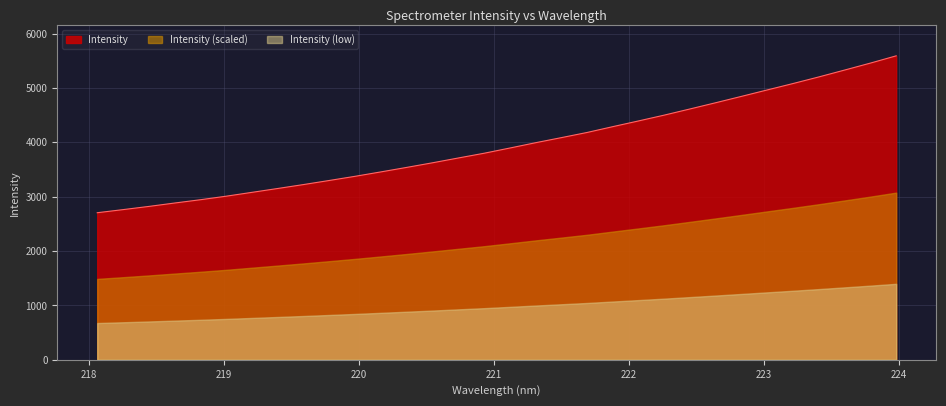

At which label does the data first exceed 3894?

221.1174